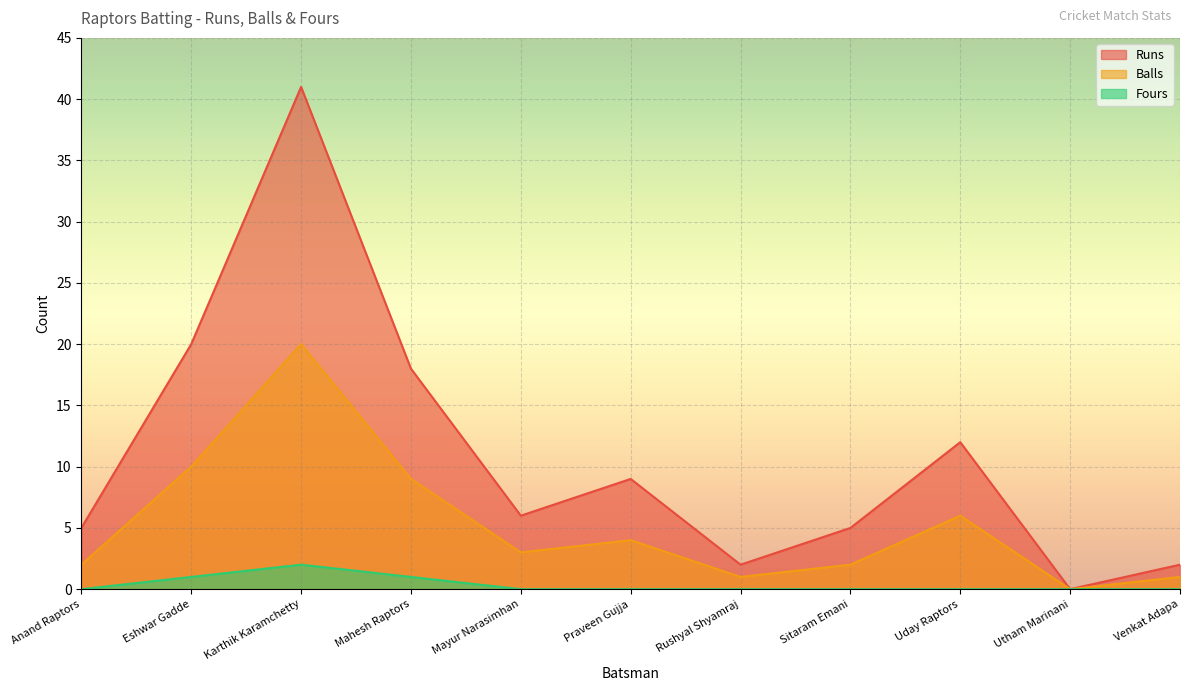

The value of Runs at Karthik Karamchetty is 41. True or false?

True